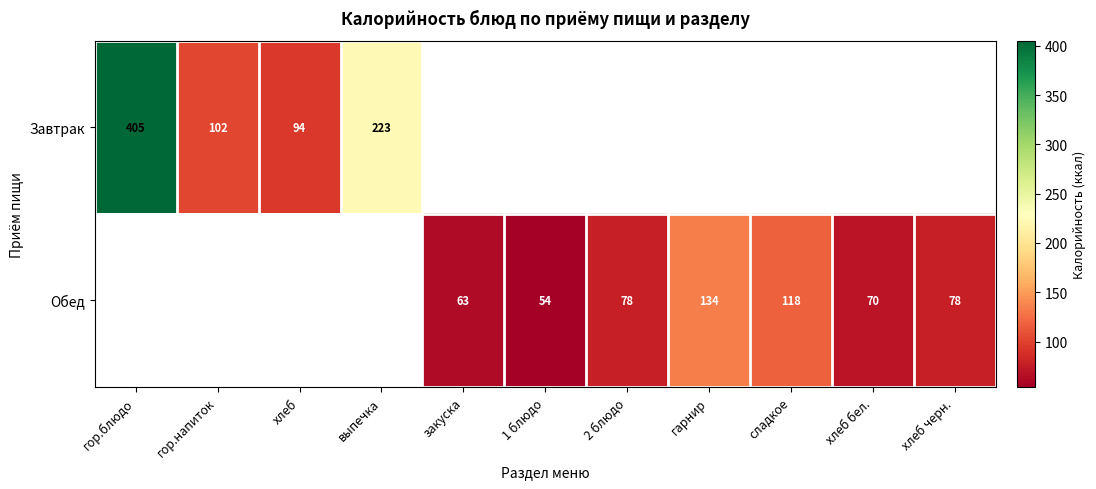

True or false: Обед has a value of 134 at гарнир.

True